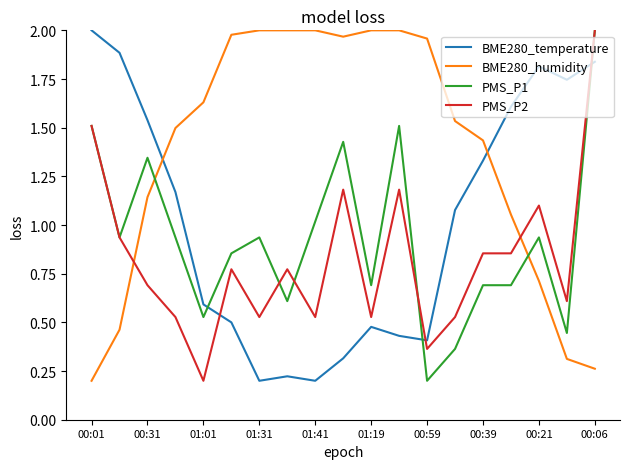

True or false: BME280_humidity and BME280_temperature cross at least once.

True